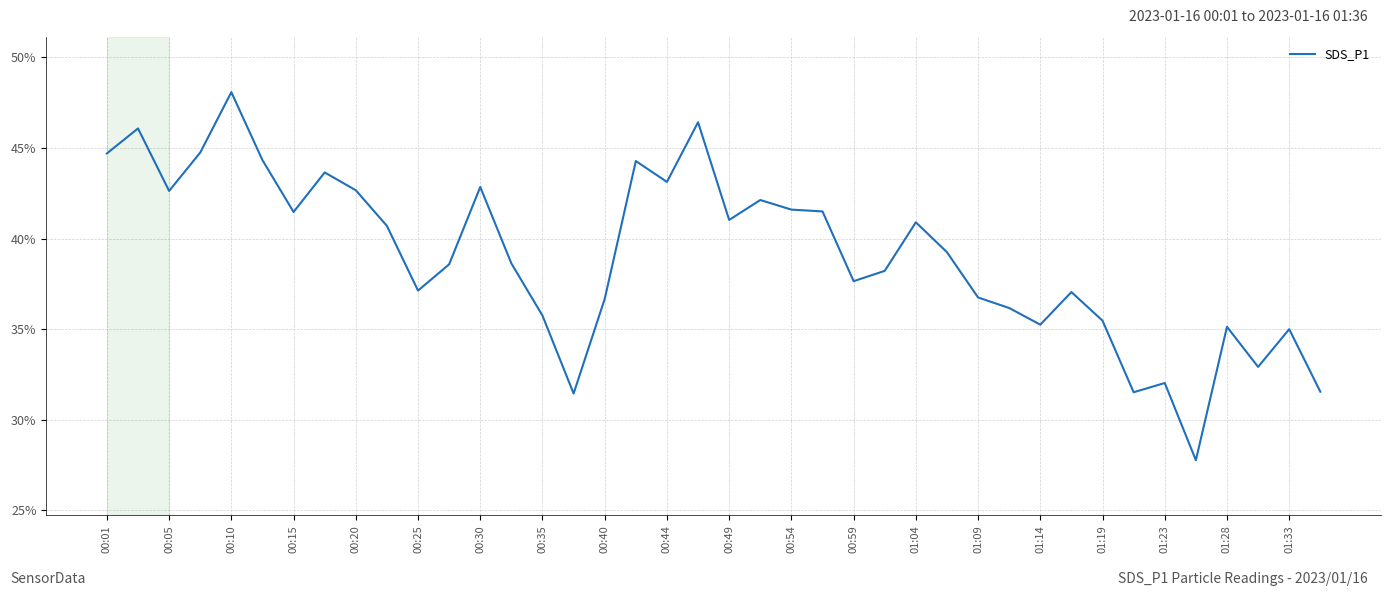

What is the difference between the maximum and minimum values?

20.3